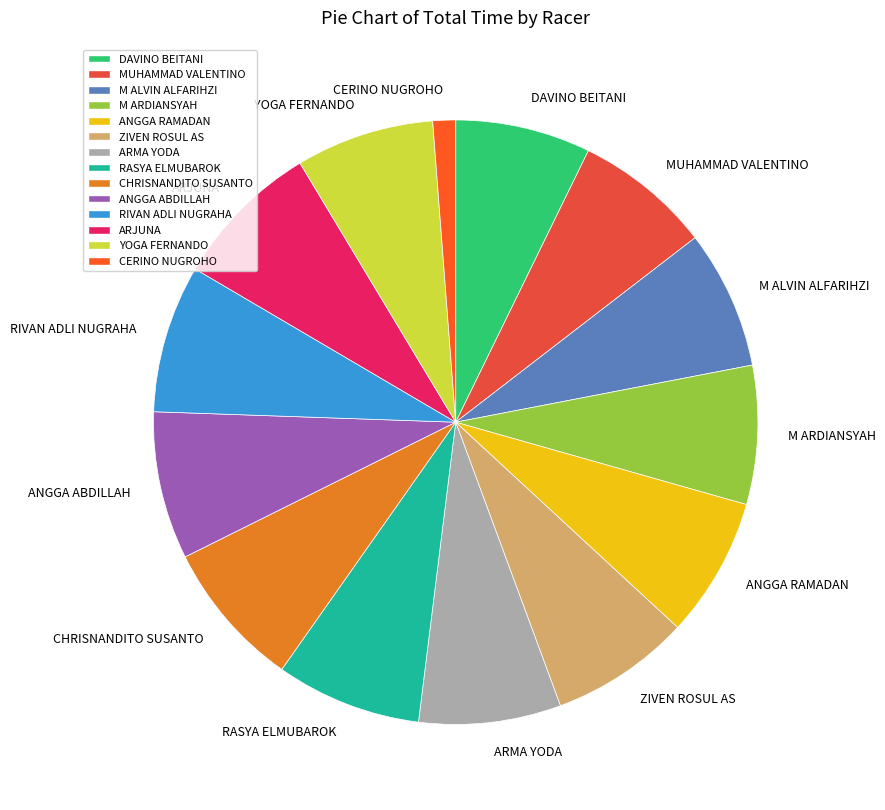

True or false: YOGA FERNANDO accounts for 20% of the total.

False